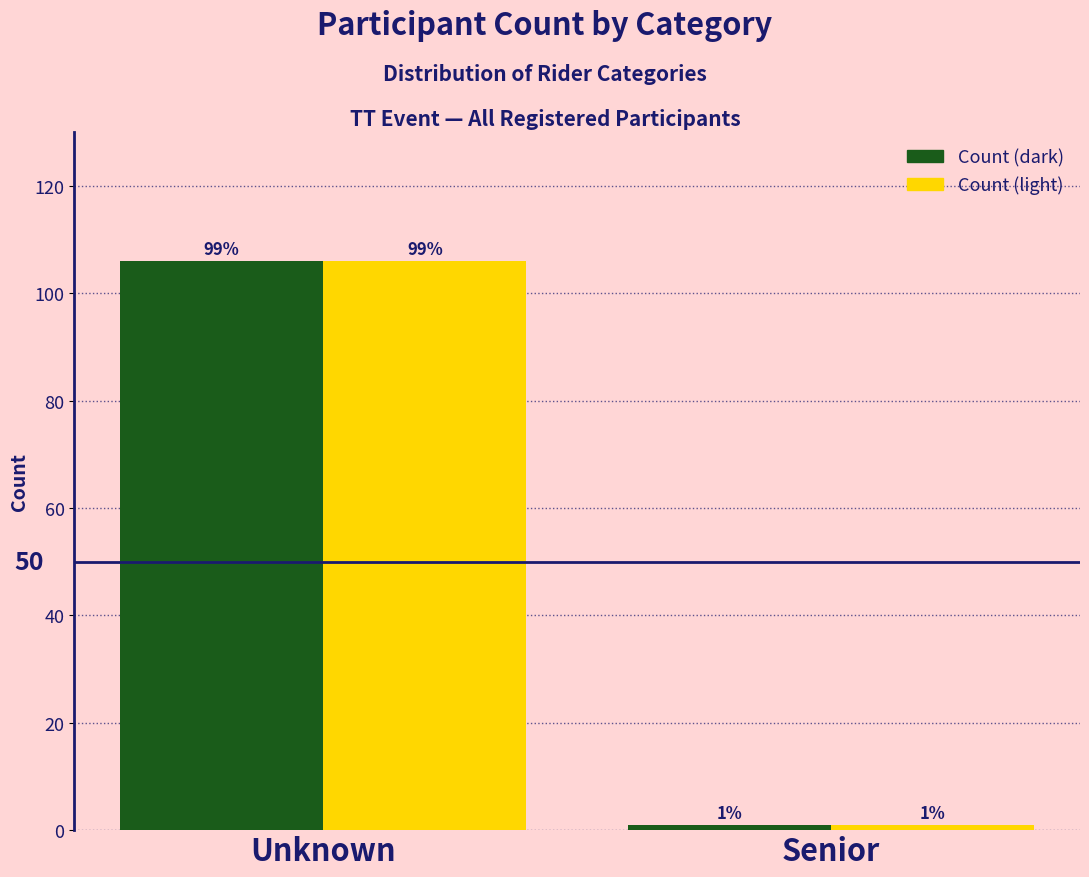

Reading left to right, what are all the values shown in this chart?

Count (green): 106	1
Count (yellow): 106	1